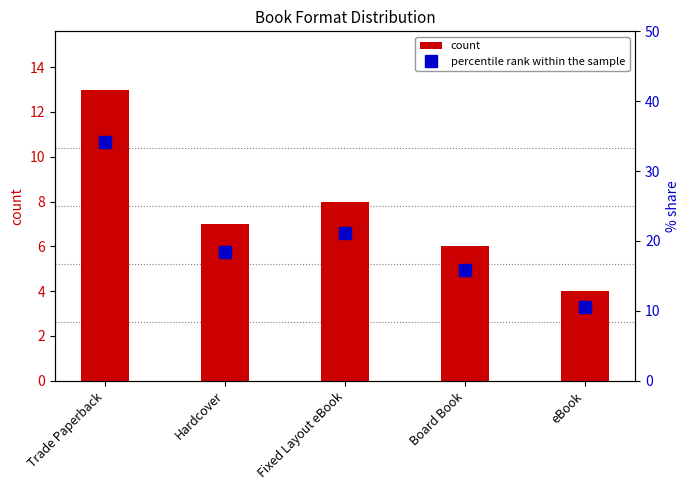

What is the maximum value for count?

13